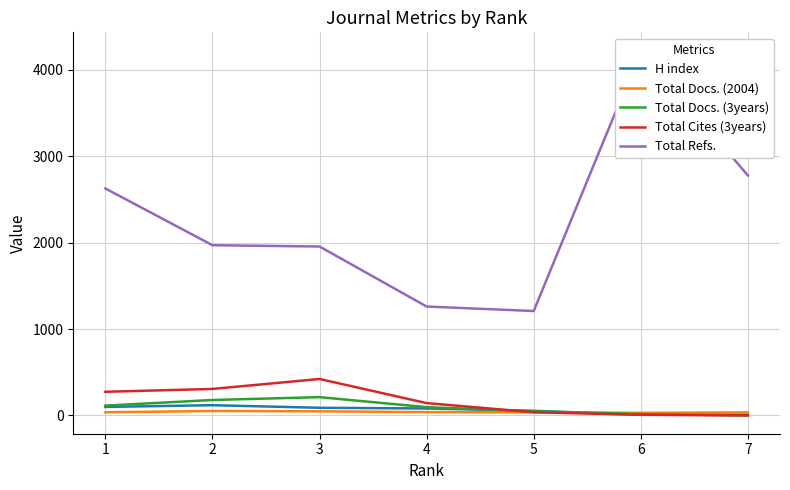

What is the total value across all series at 2?

2626